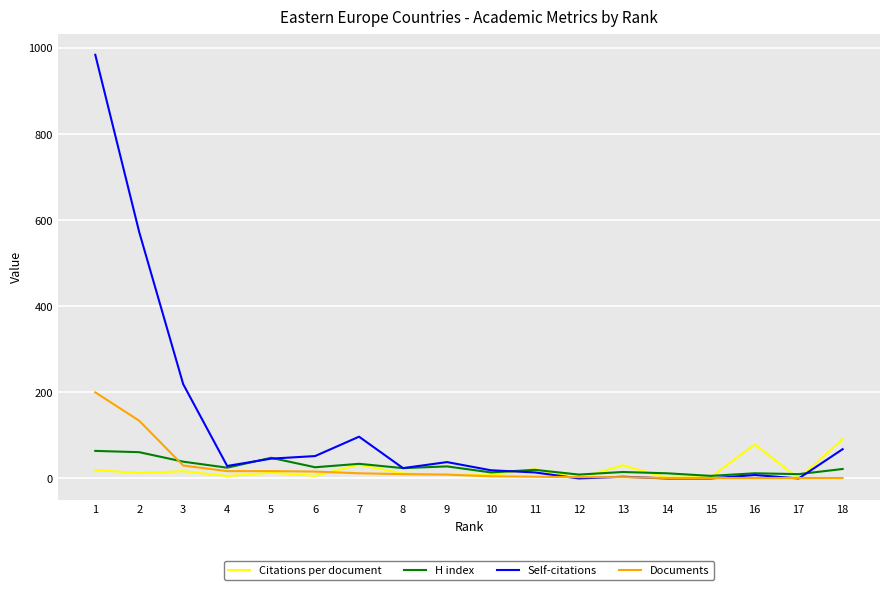

Is the value of Citations per document at 2 greater than the value of Self-citations at 18?

No